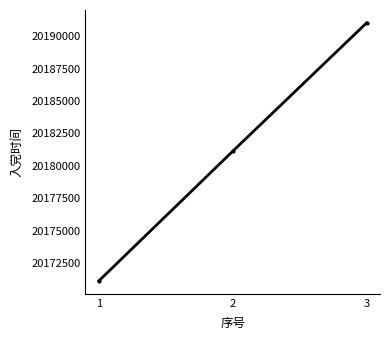

Rank the categories by value from highest to lowest.

3, 2, 1